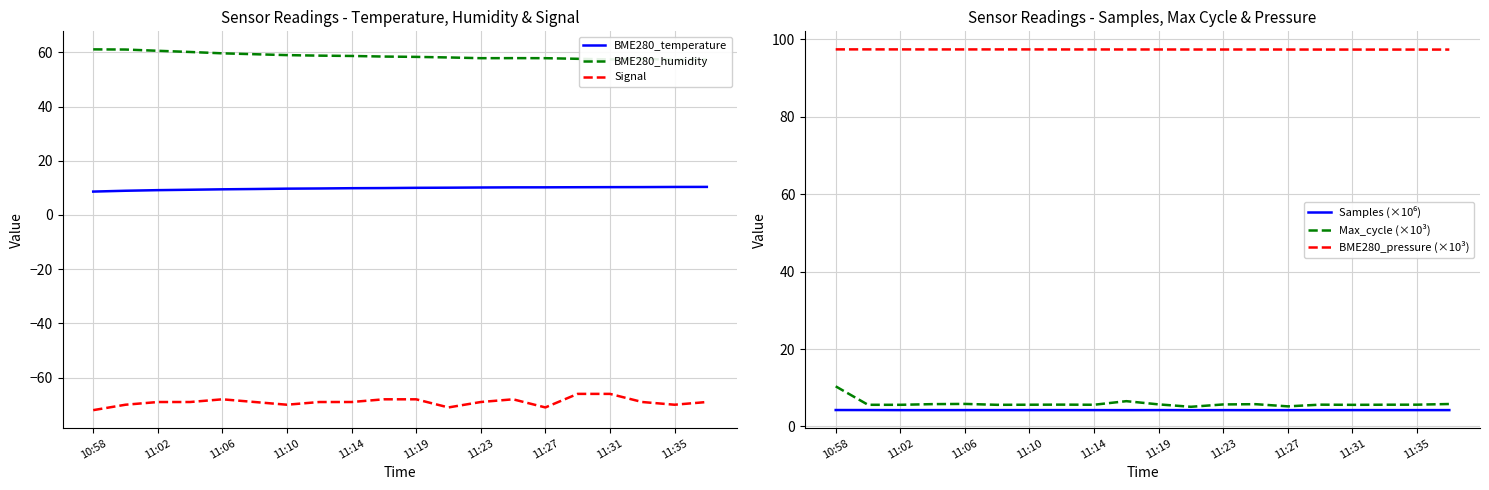

True or false: BME280_temperature has a value of 15.8 at 11:23.

False